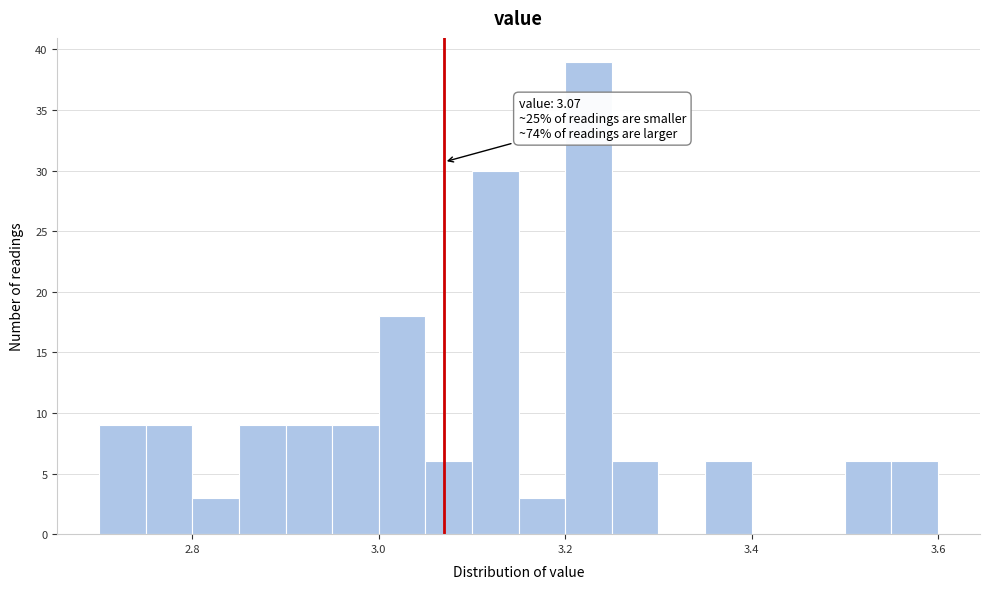

Read against the x-axis, roughly where is the centre of the tallest bar?

3.22